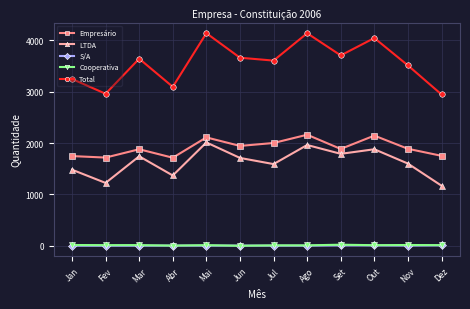

Which series changed the most between Abr and Dez?

LTDA